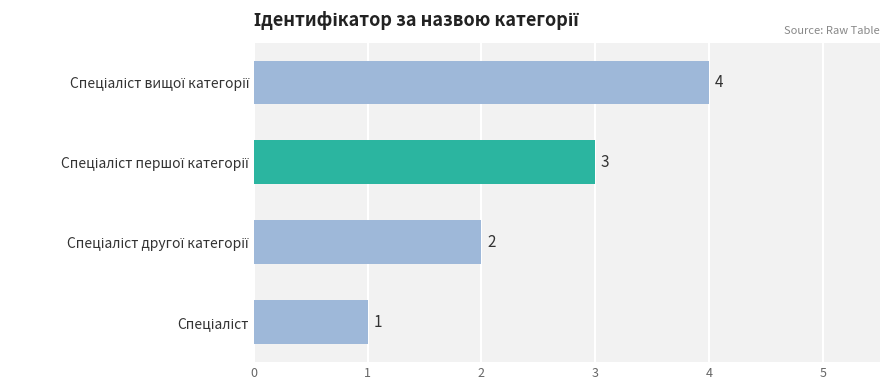

How many values are between 2 and 4?

3